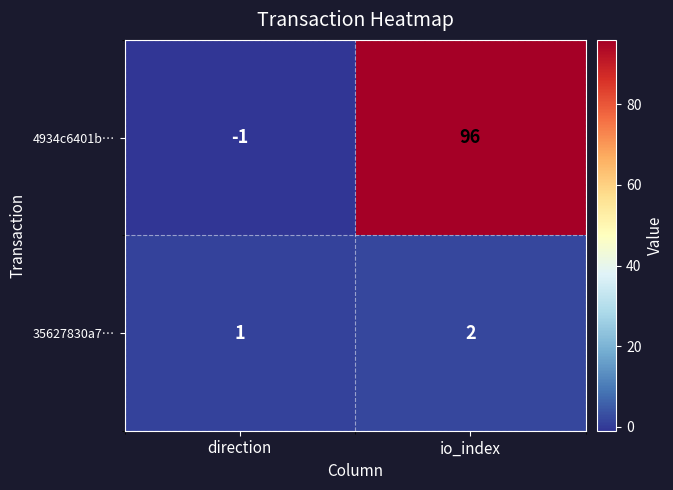

What is the sum of the 35627830a7… values at direction and io_index?

3